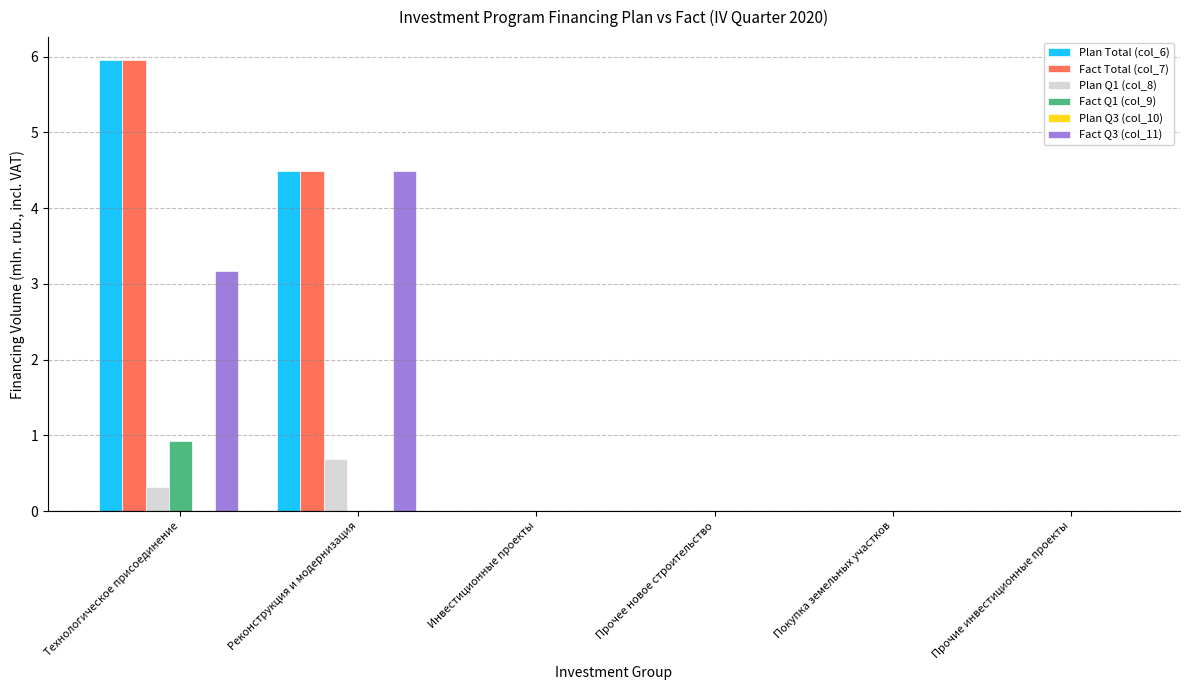

Which category has the highest value in the Fact Q1 (col_9) series?

Технологическое присоединение